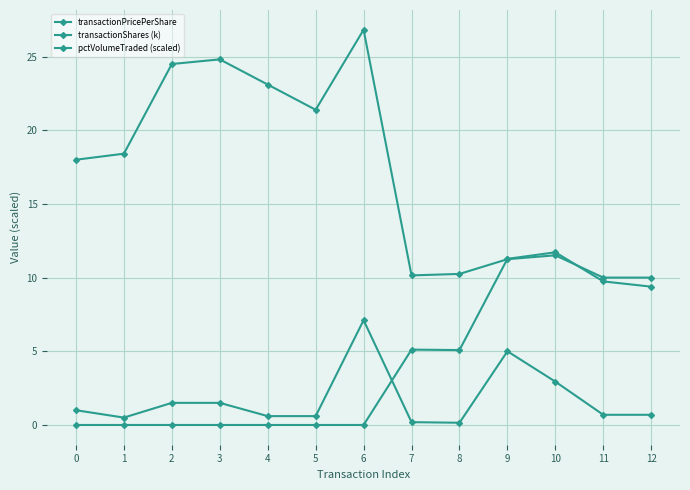

True or false: transactionShares (k) has a value of 0.4 at 12.

False